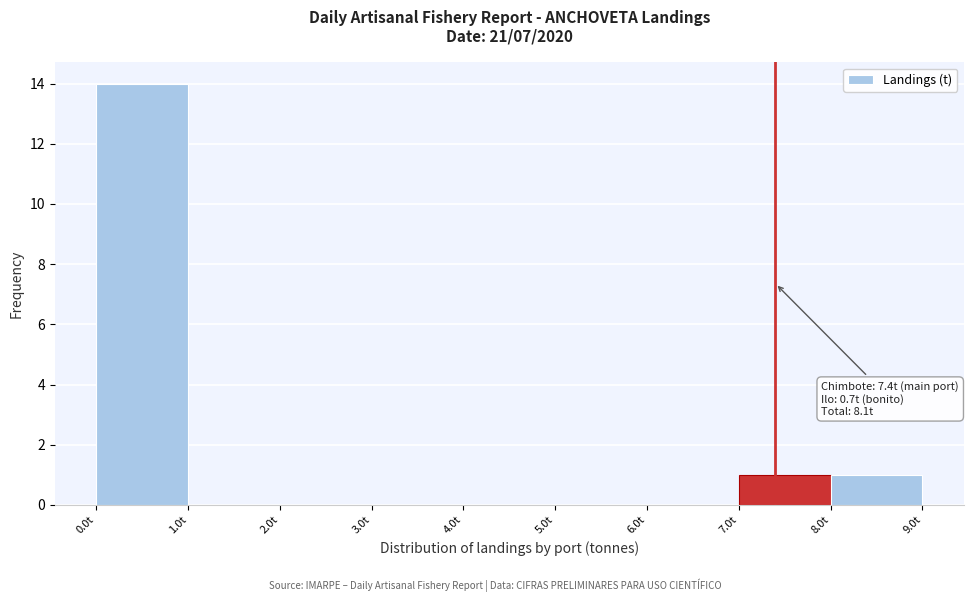

Over which range of the x-axis is the bar tallest?

0 to 1